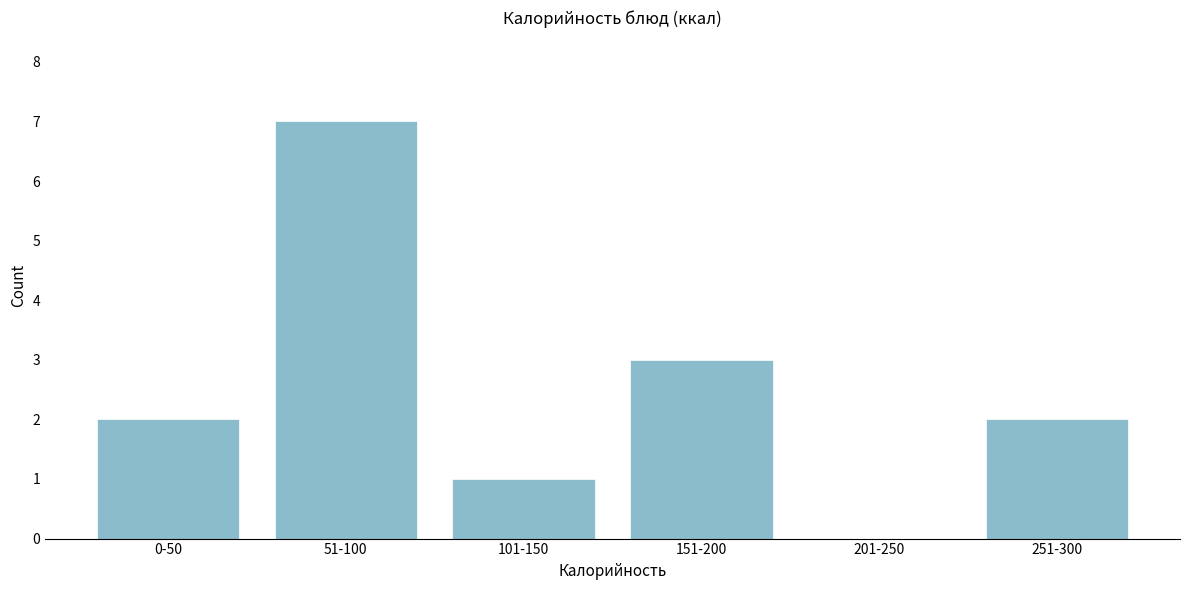

Reading right to left, extract all data points from this chart.

251-300=2	201-250=0	151-200=3	101-150=1	51-100=7	0-50=2